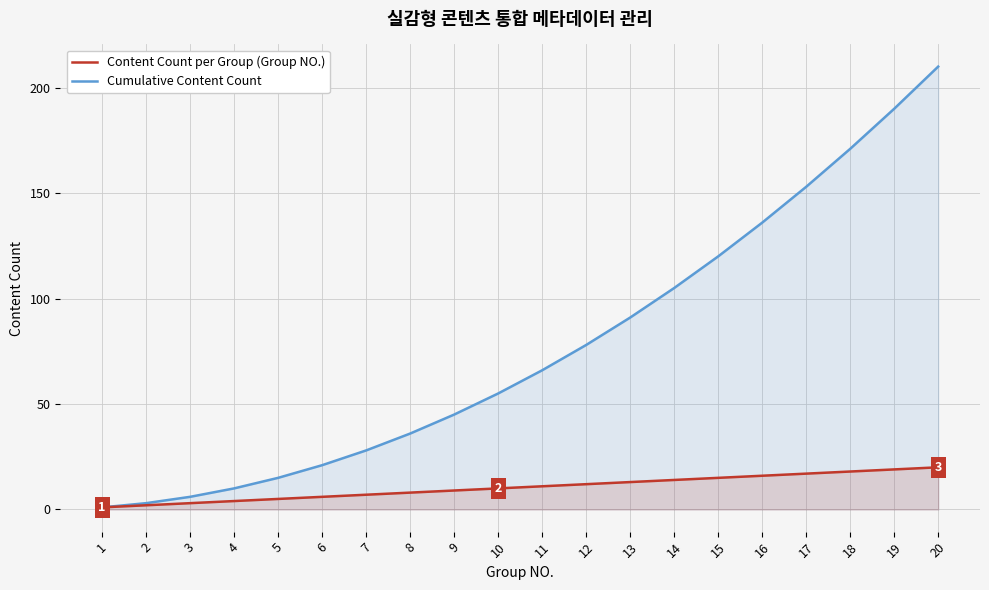

True or false: Content Count per Group (Group NO.) and Cumulative Content Count cross at least once.

False